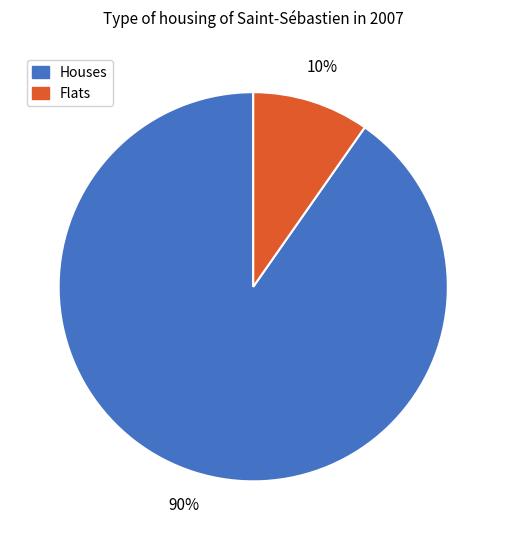

To the nearest percent, what is the average slice percentage?

50%